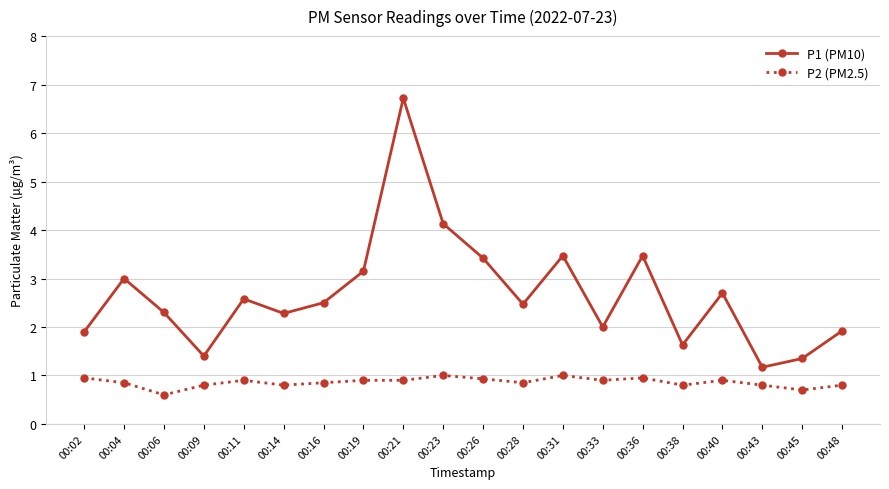

What is the highest value of the P1 (PM10) series?

6.7